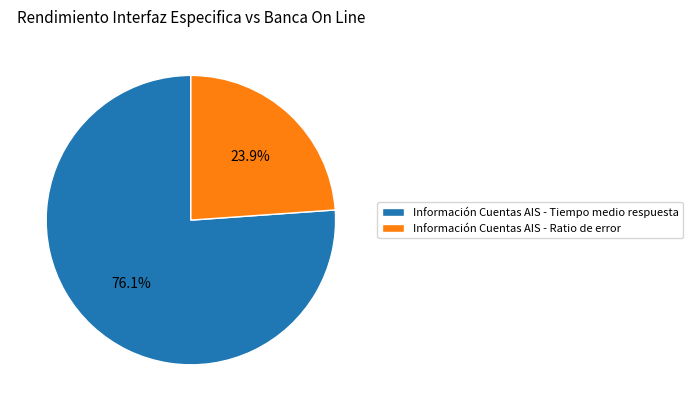

How many slices are in this pie chart?

2